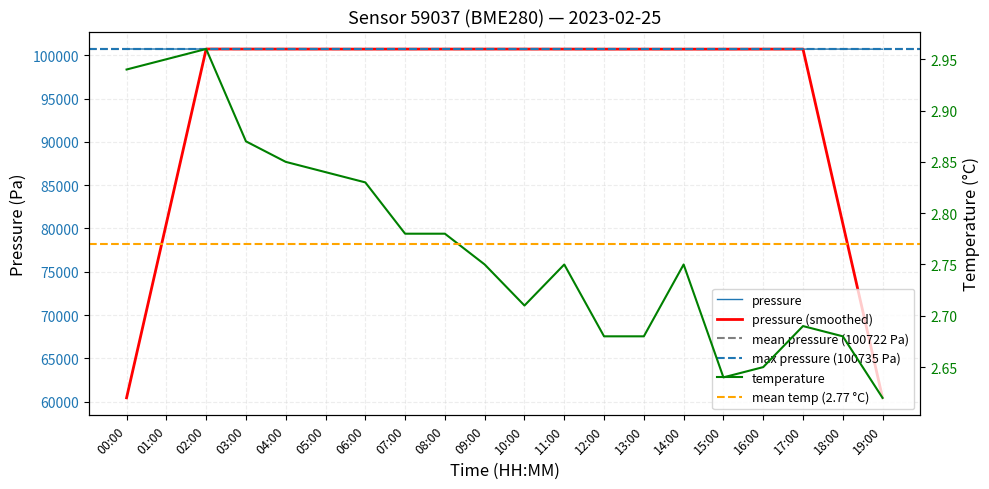

What is the total value across all series at 13:00?

100711.4